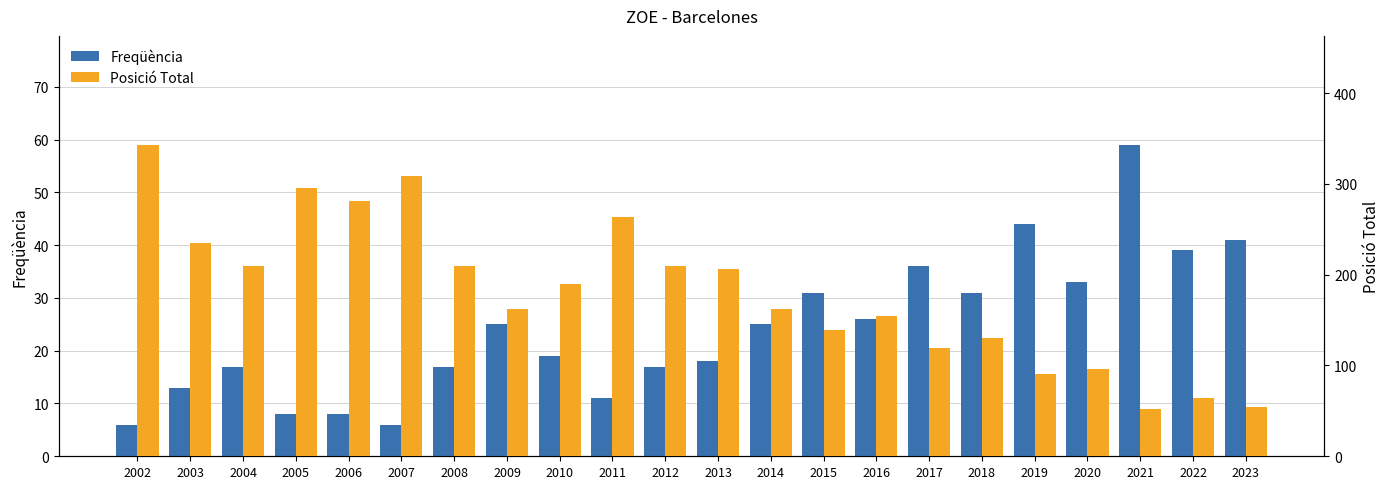

Where does the Freqüència series first go above 25?

2015